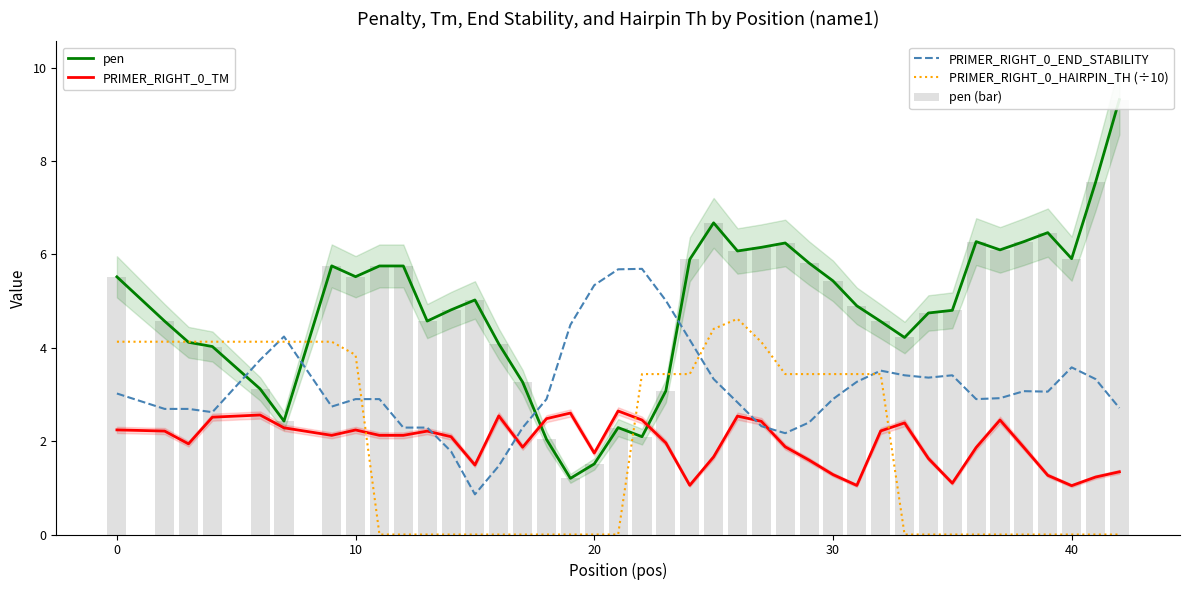

Reading left to right, what are all the values shown in this chart?

pen: 5.5	4.6	4.1	4.0	3.1	2.4	5.8	5.5	5.8	5.8	4.6	4.8	5.0	4.1	3.3	2.0	1.2	1.5	2.3	2.1	3.1	5.9	6.7	6.1	6.2	6.2	5.8	5.4	4.9	4.6	4.2	4.7	4.8	6.3	6.1	6.3	6.5	5.9	7.5	9.3
PRIMER_RIGHT_0_TM: 2.2	2.2	1.9	2.5	2.6	2.3	2.1	2.2	2.1	2.1	2.2	2.1	1.5	2.5	1.9	2.5	2.6	1.7	2.6	2.5	2.0	1.1	1.7	2.5	2.4	1.9	1.6	1.3	1.1	2.2	2.4	1.6	1.1	1.9	2.5	1.9	1.3	1.0	1.2	1.3
PRIMER_RIGHT_0_END_STABILITY: 3.0	2.7	2.7	2.6	3.7	4.2	2.7	2.9	2.9	2.3	2.3	1.8	0.9	1.5	2.3	2.9	4.5	5.3	5.7	5.7	5.0	4.2	3.3	2.8	2.3	2.2	2.4	2.9	3.3	3.5	3.4	3.4	3.4	2.9	2.9	3.1	3.1	3.6	3.3	2.7
PRIMER_RIGHT_0_HAIRPIN_TH (÷10): 4.1	4.1	4.1	4.1	4.1	4.1	4.1	3.8	0.0	0.0	0.0	0.0	0.0	0.0	0.0	0.0	0.0	0.0	0.0	3.4	3.4	3.4	4.4	4.6	4.1	3.4	3.4	3.4	3.4	3.4	0.0	0.0	0.0	0.0	0.0	0.0	0.0	0.0	0.0	0.0
pen (bar): 5.5	4.6	4.1	4.0	3.1	2.4	5.8	5.5	5.8	5.8	4.6	4.8	5.0	4.1	3.3	2.0	1.2	1.5	2.3	2.1	3.1	5.9	6.7	6.1	6.2	6.2	5.8	5.4	4.9	4.6	4.2	4.7	4.8	6.3	6.1	6.3	6.5	5.9	7.5	9.3